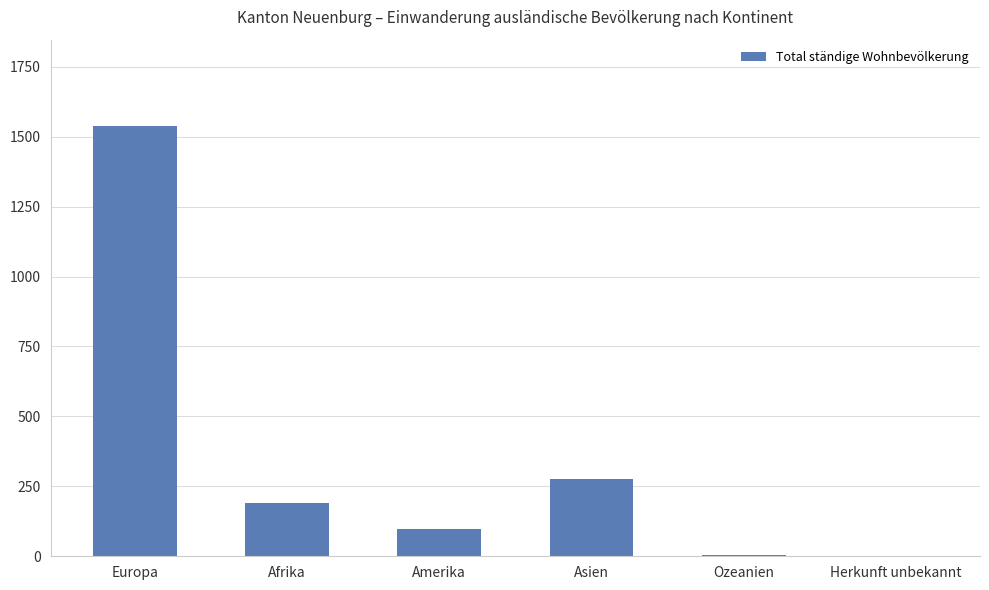

Where does the data first go above 192?

Europa